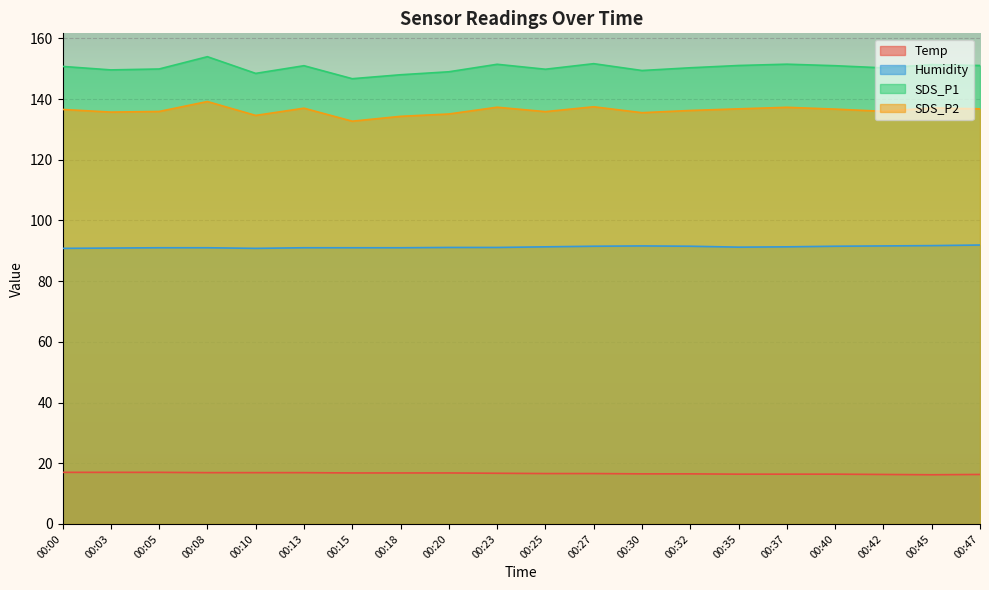

What is the sum of the SDS_P2 values at 00:45 and 00:42?

273.0